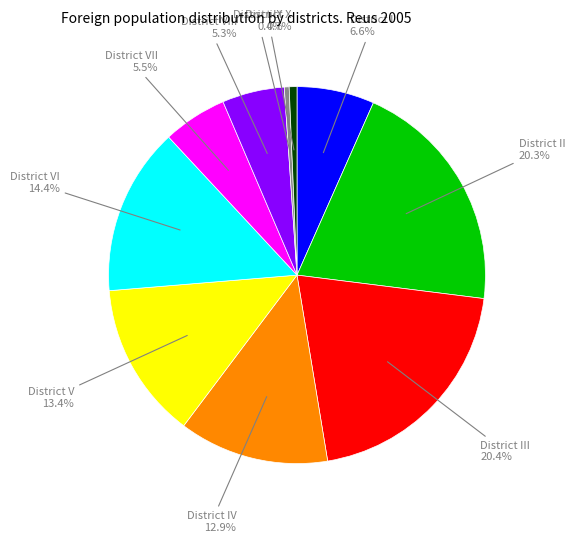

Is there a majority slice in this chart?

No